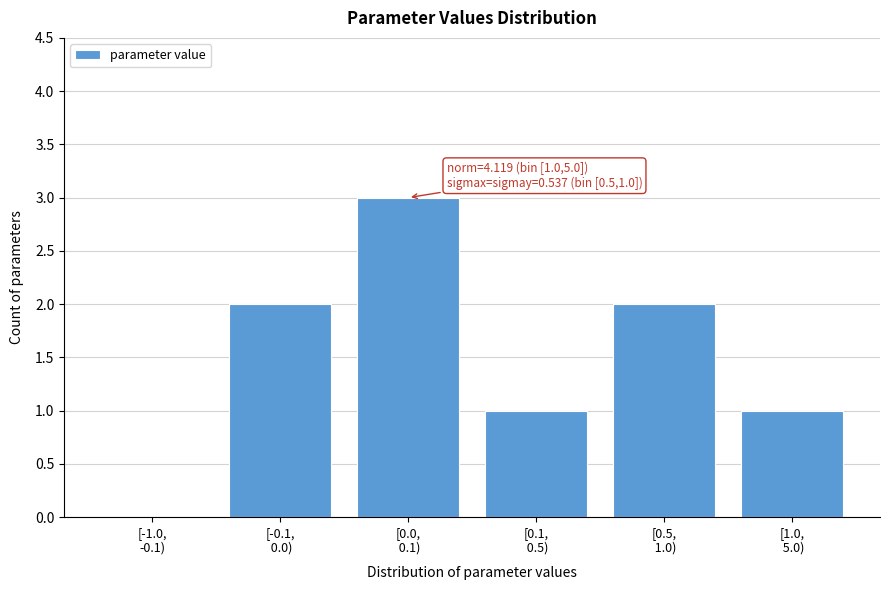

What is the greatest value displayed?

3